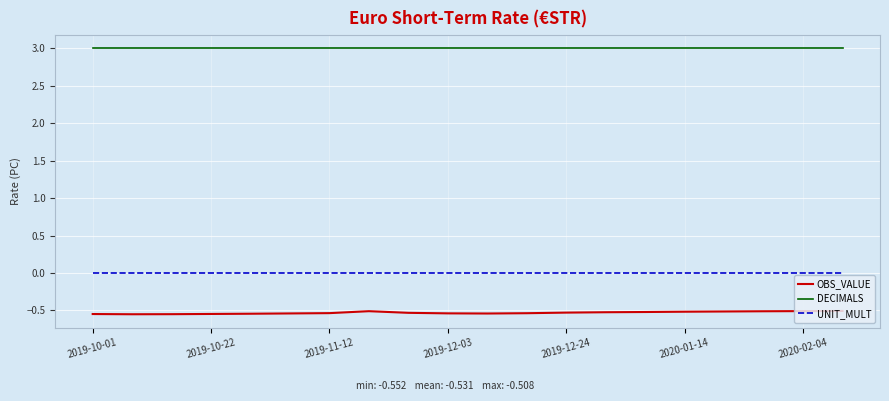

True or false: OBS_VALUE and DECIMALS cross at least once.

False